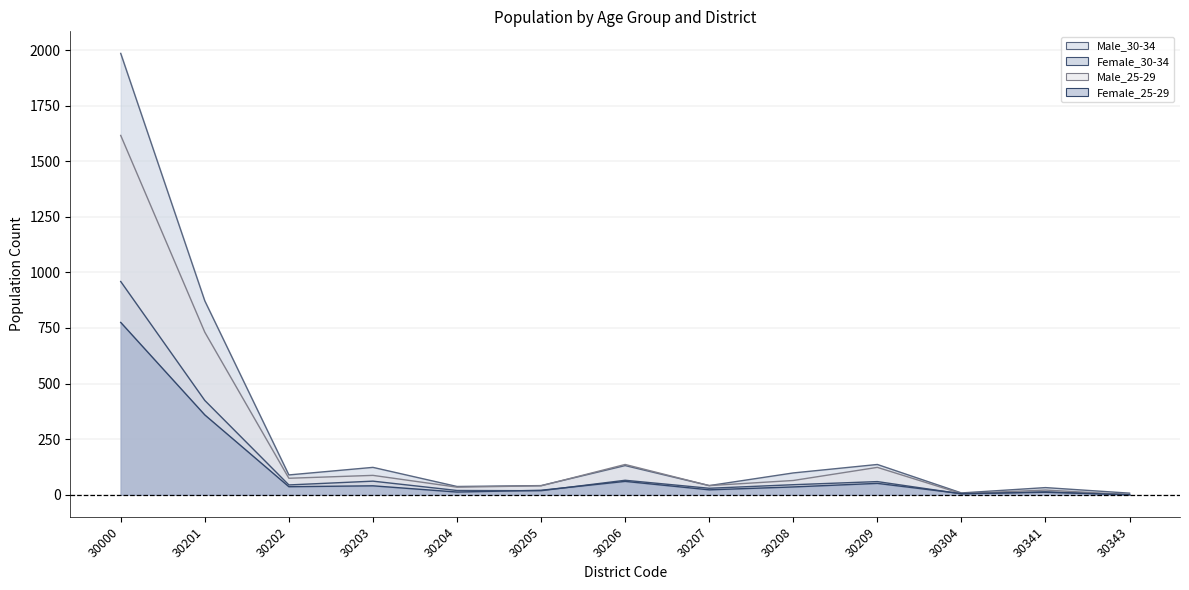

Reading left to right, list all the values displayed in this chart.

Male_30-34: 1985	872	89	123	37	41	131	41	98	136	8	32	7
Female_30-34: 959	424	44	61	19	18	65	29	45	59	4	13	0
Male_25-29: 1616	731	74	87	34	40	136	41	64	123	5	21	0
Female_25-29: 775	359	36	40	12	20	60	22	35	51	5	11	0